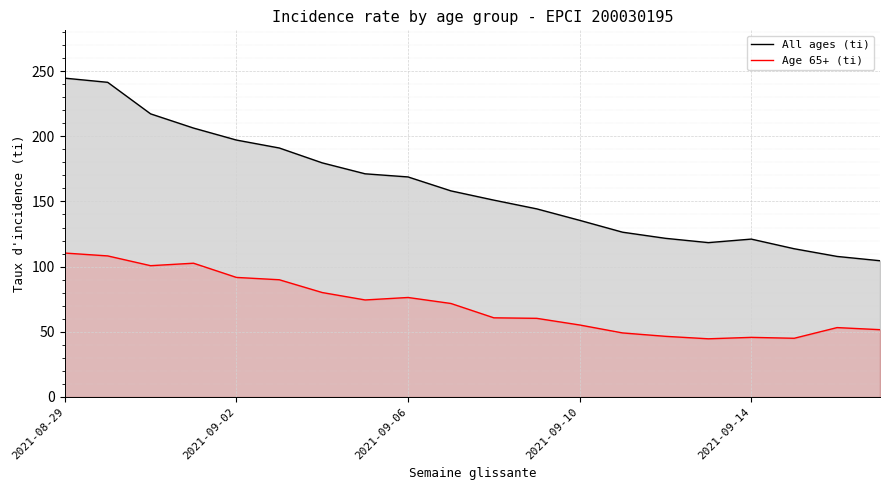

The Age 65+ (ti) series shows 22.2 at 2021-09-14. True or false?

False